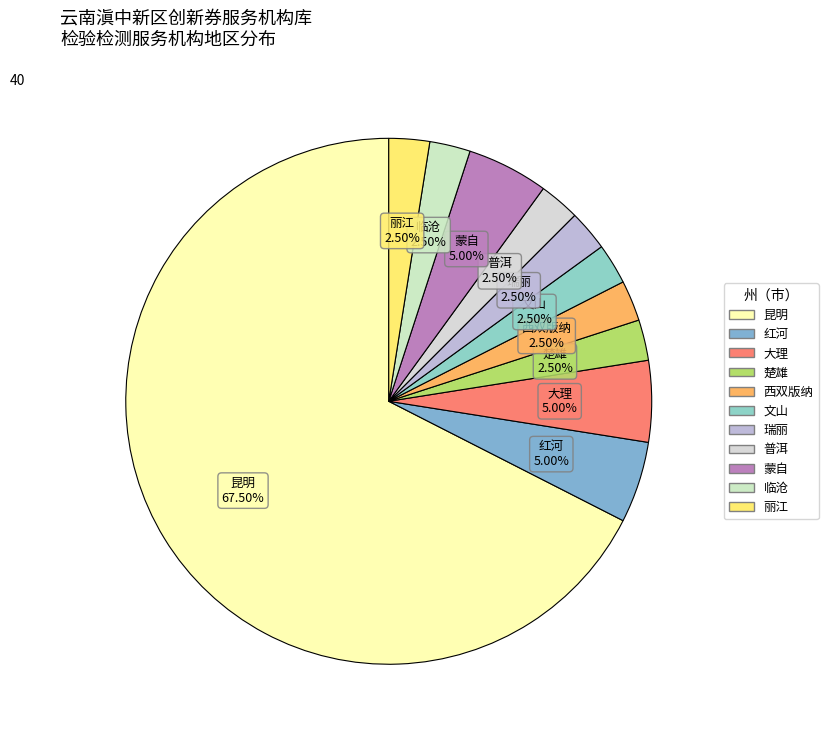

What is the largest slice in the pie chart?

昆明